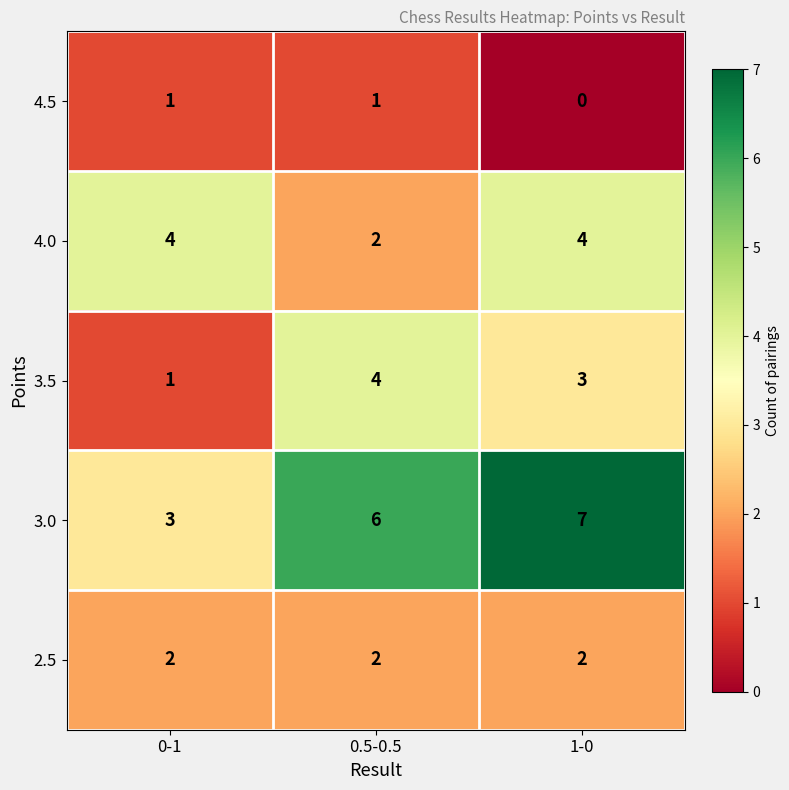

How many series are shown in this chart?

5